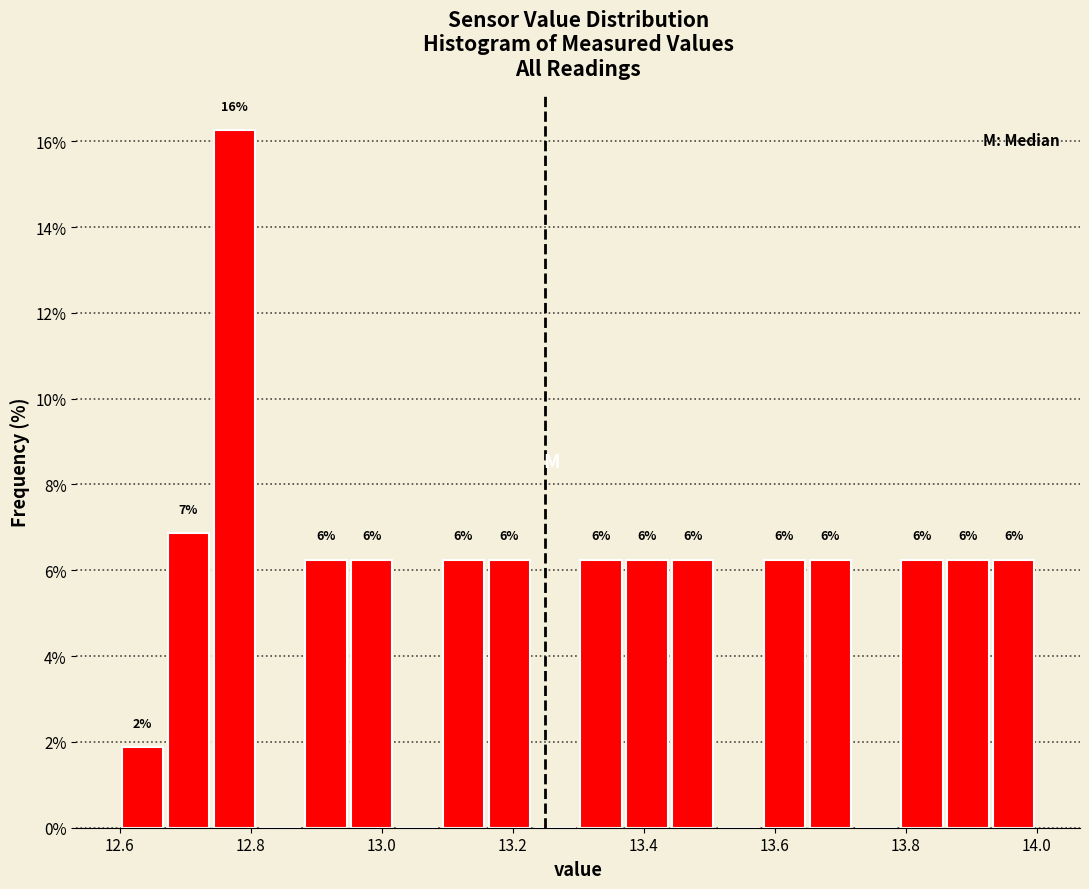

Around what value on the x-axis is the tallest bar? Give the approximate position of its centre, as read against the axis.

12.78